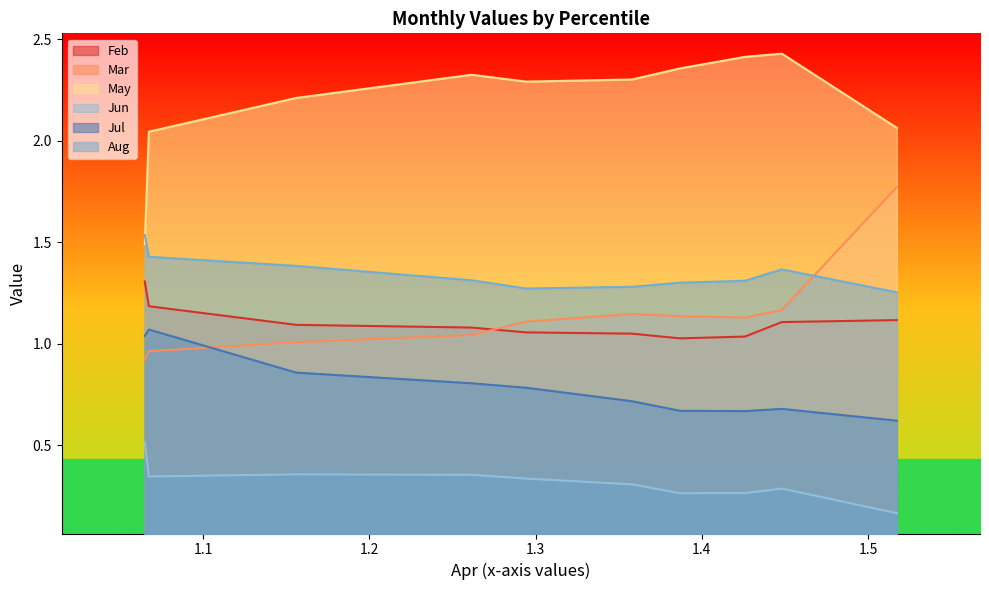

What is the greatest value displayed?

2.4